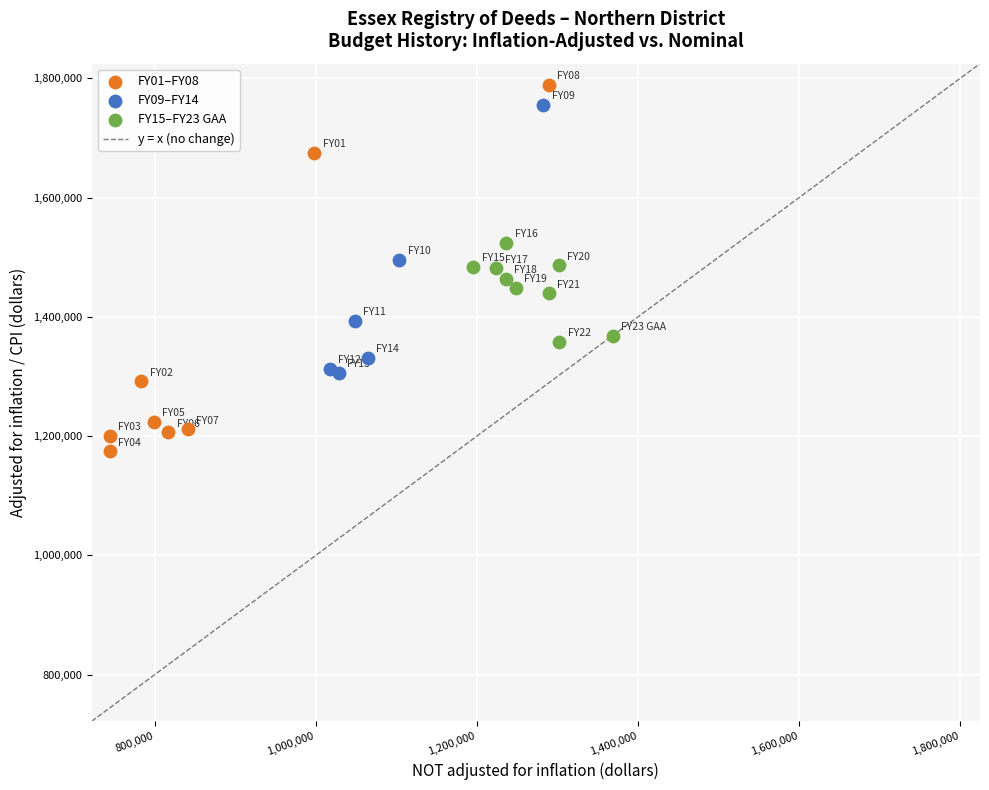

Which series reaches the minimum Y coordinate?

FY01–FY08